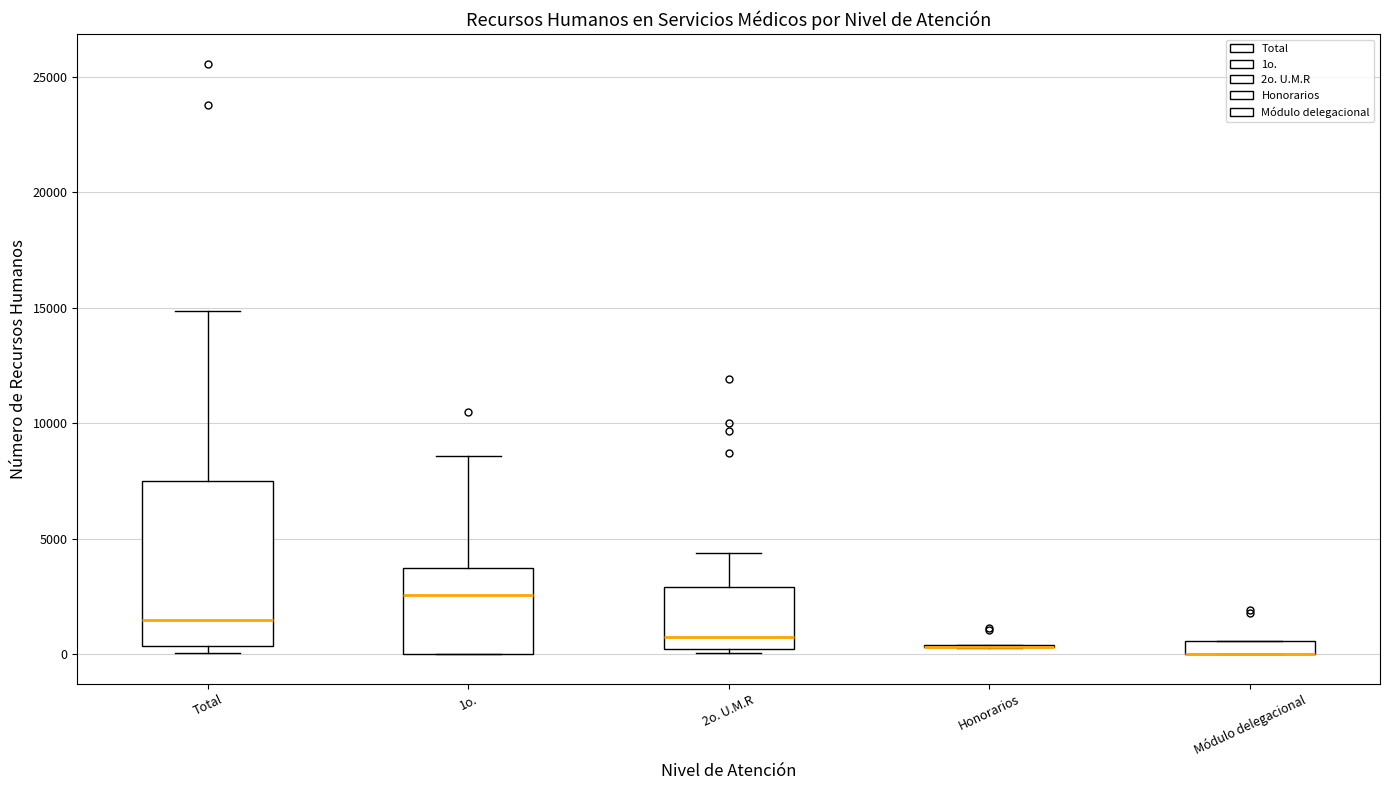

Comparing the boxes themselves (not the whiskers), which one is the tallest?

Total